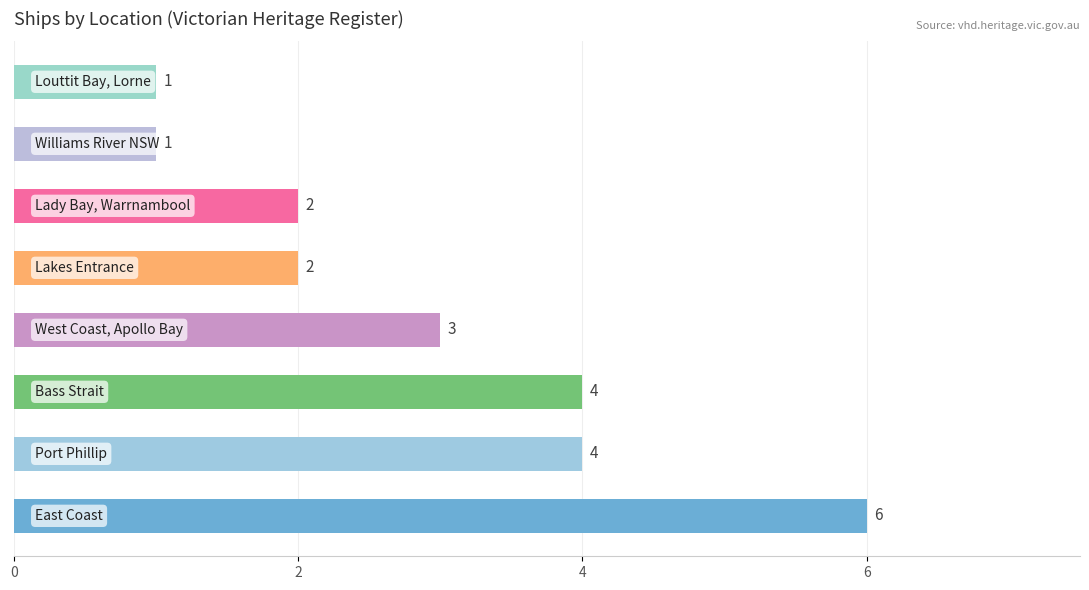

What is the average value?

3